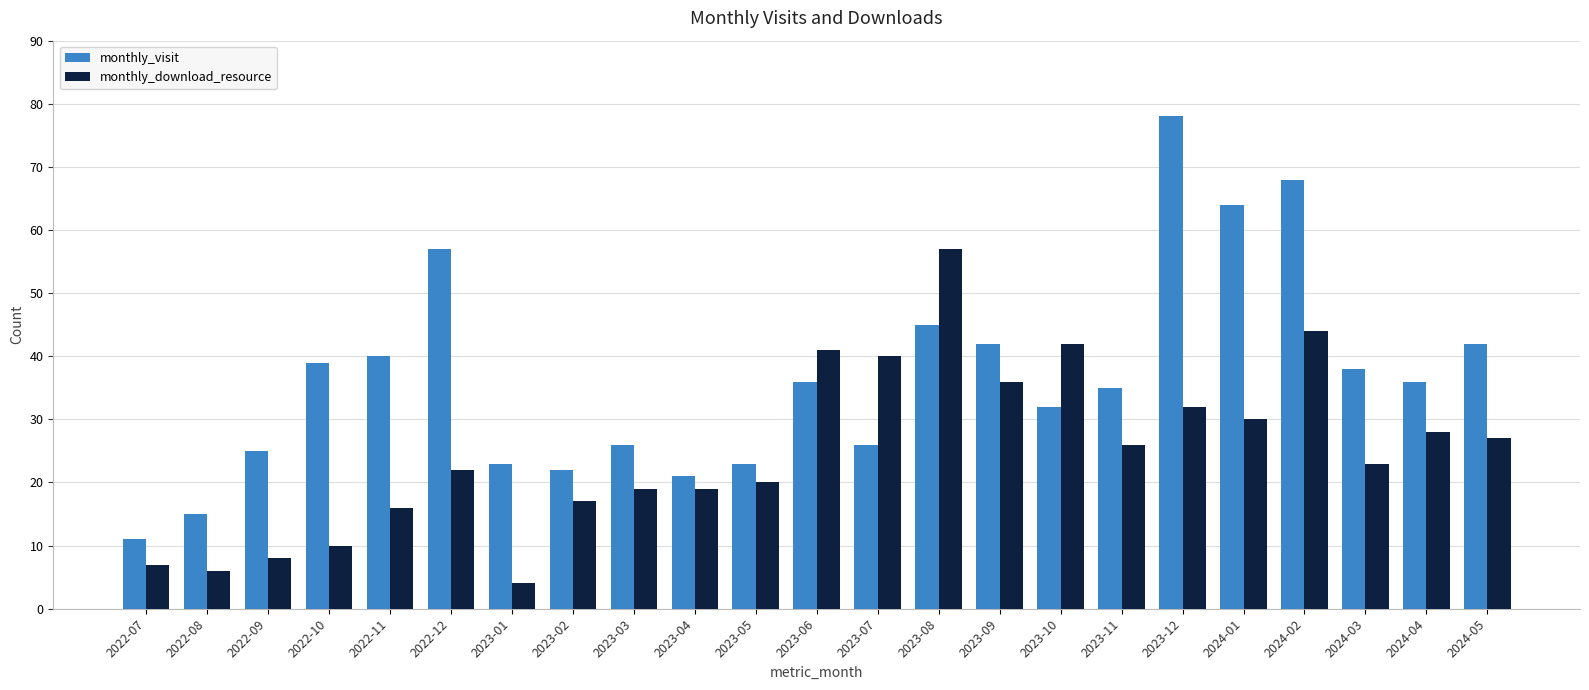

Which category has the highest value in the monthly_visit series?

2023-12